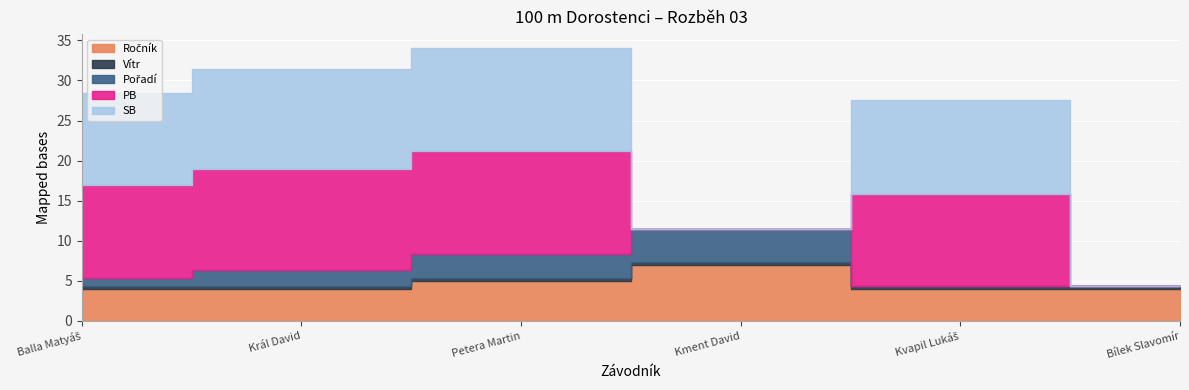

At Bílek Slavomír, list the series in order from smallest to largest.

Pořadí, PB, SB, Vítr, Ročník